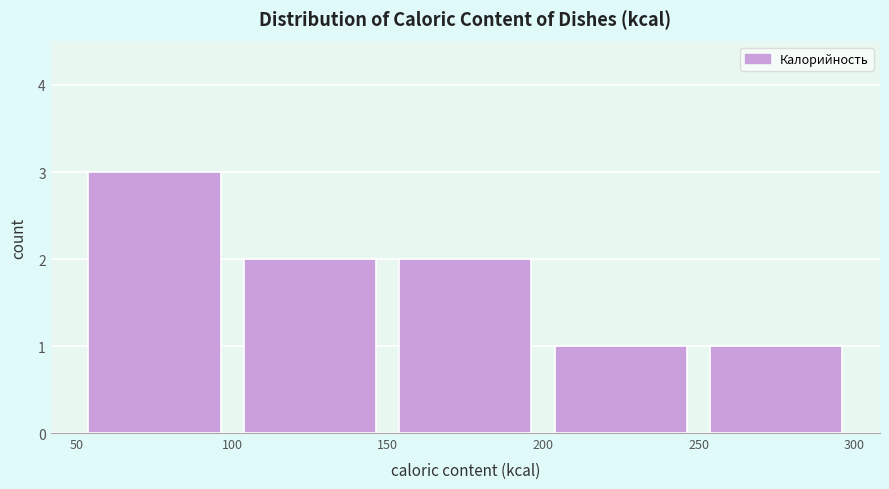

Reading left to right, list every bar in this chart as the range it spans on the x-axis followed by its height. The values are not printed on the chart, so give them approximately, as read against the axis.

50 to 100: 3
100 to 150: 2
150 to 200: 2
200 to 250: 1
250 to 300: 1